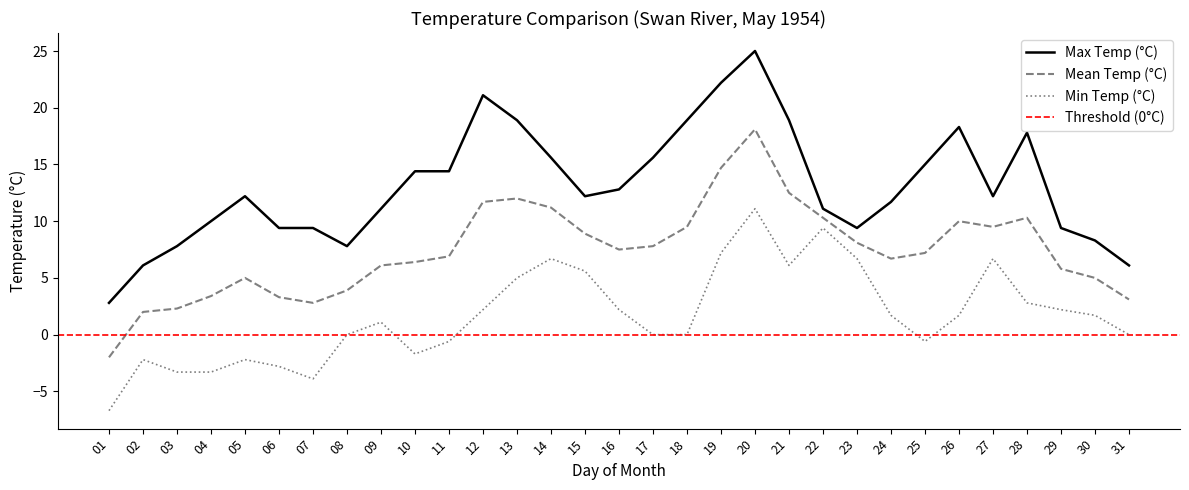

What is the value of the Mean Temp (°C) point at the 25th from the left?

7.2